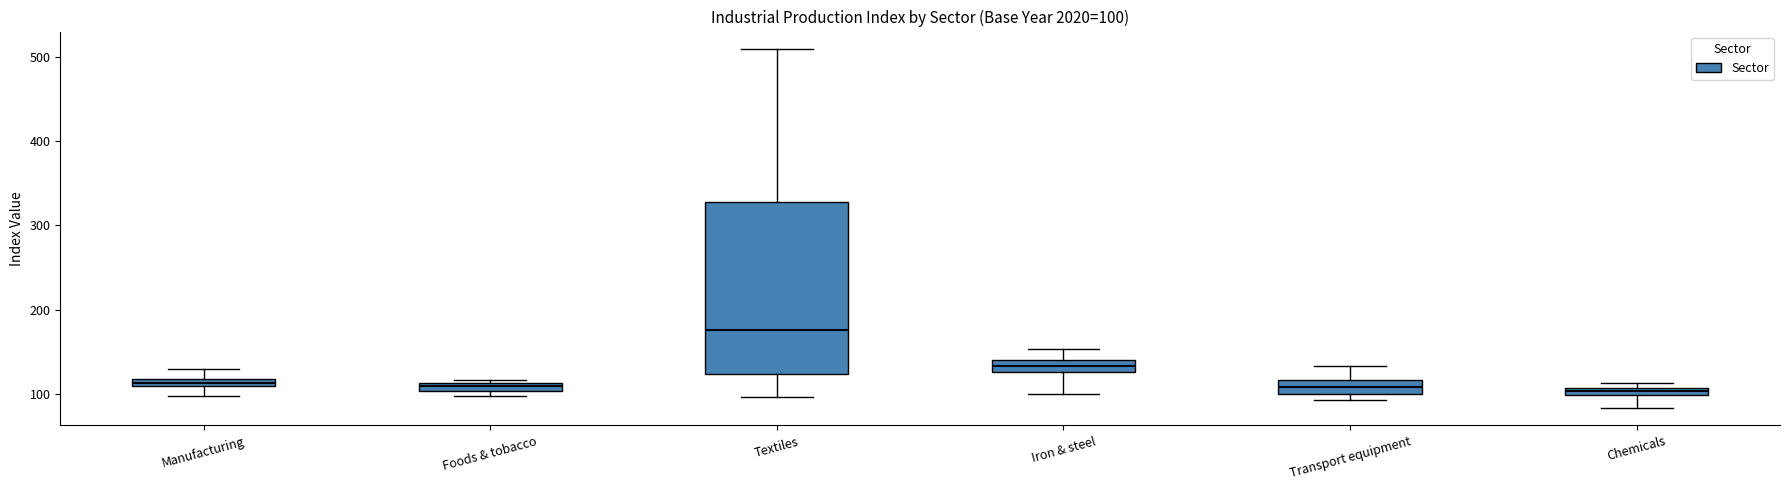

Which box is the tallest, from its lower edge to its upper edge?

Textiles